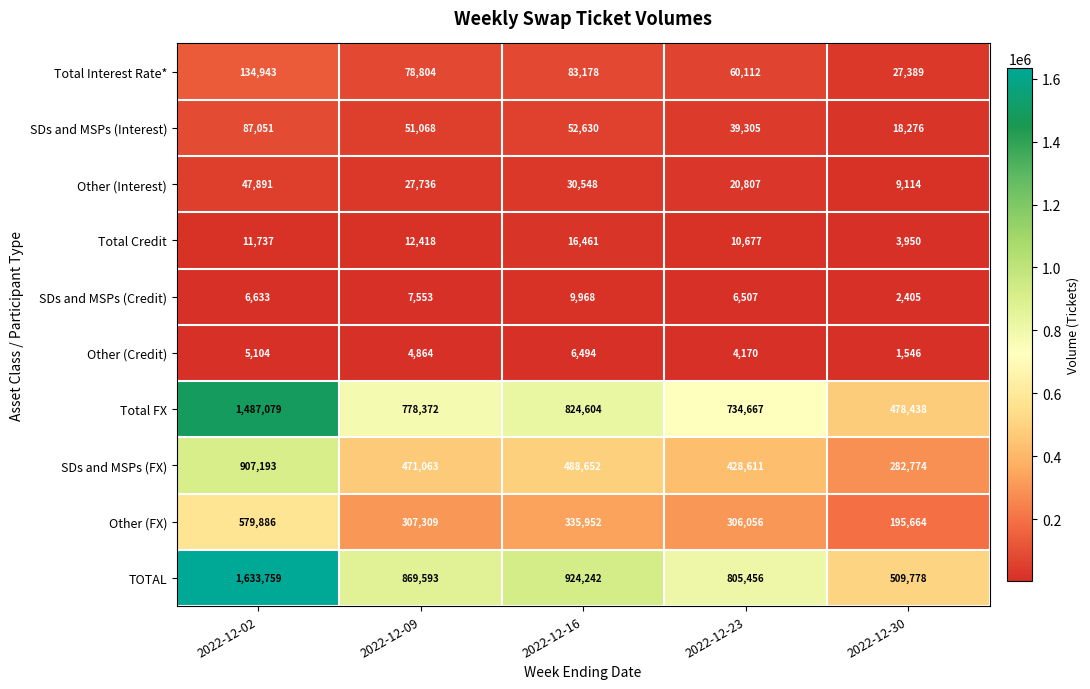

Rank the series at 2022-12-23 from lowest to highest value.

Other (Credit), SDs and MSPs (Credit), Total Credit, Other (Interest), SDs and MSPs (Interest), Total Interest Rate*, Other (FX), SDs and MSPs (FX), Total FX, TOTAL